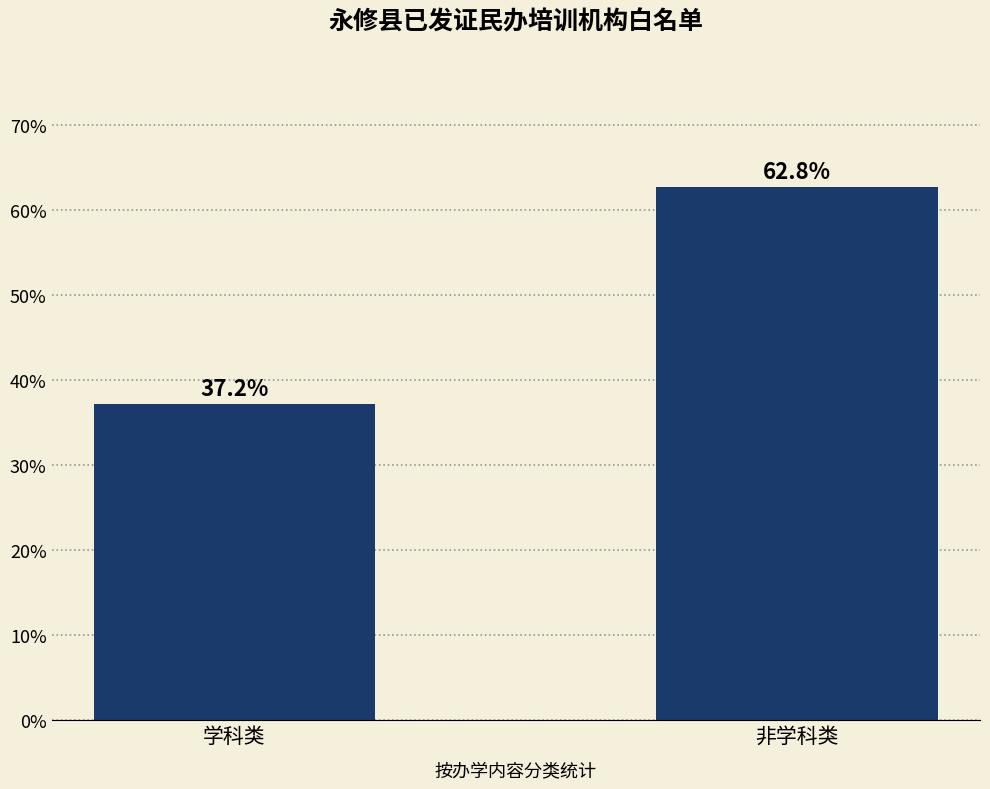

Approximately how many times larger is the value at 学科类 compared to 非学科类?

0.6